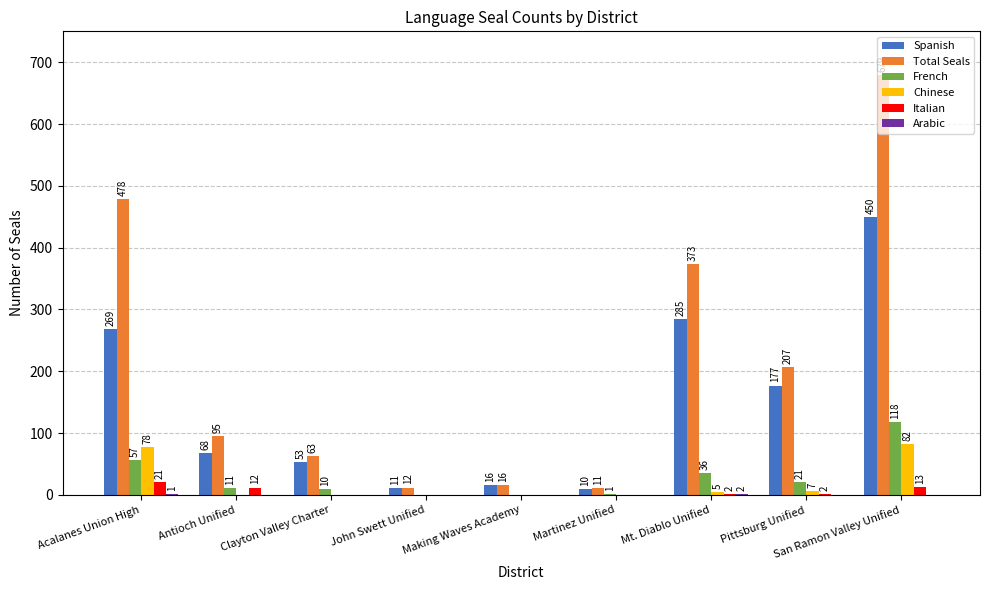

What is the sum of all Total Seals values?

1934